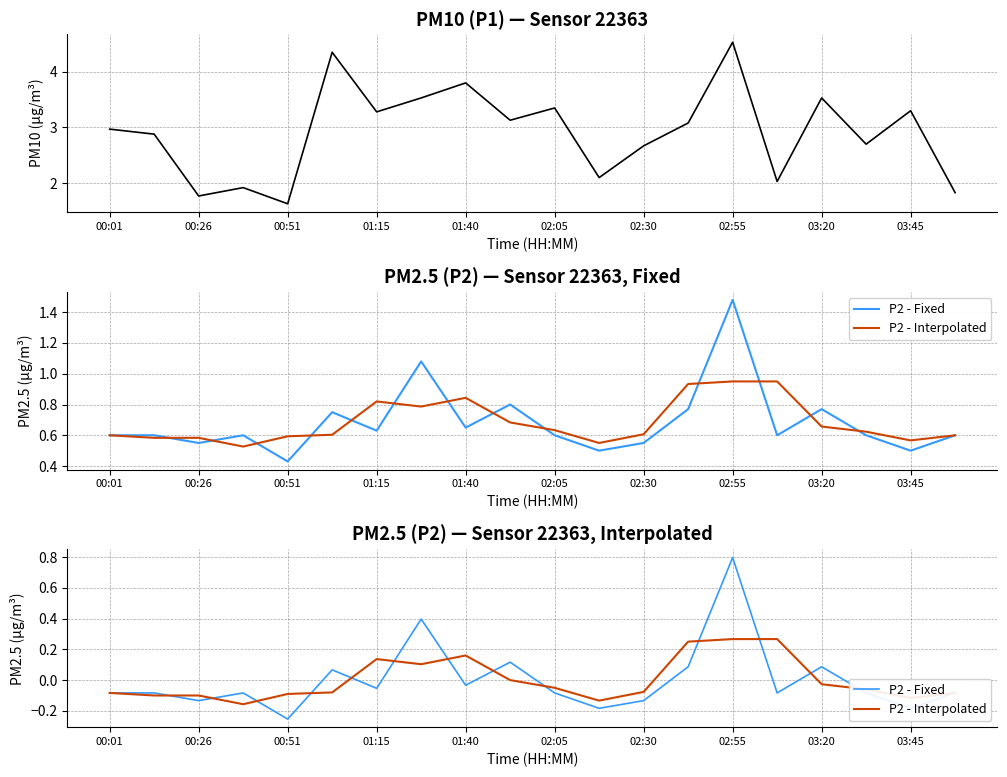

What is the minimum value shown in the chart?

-0.3